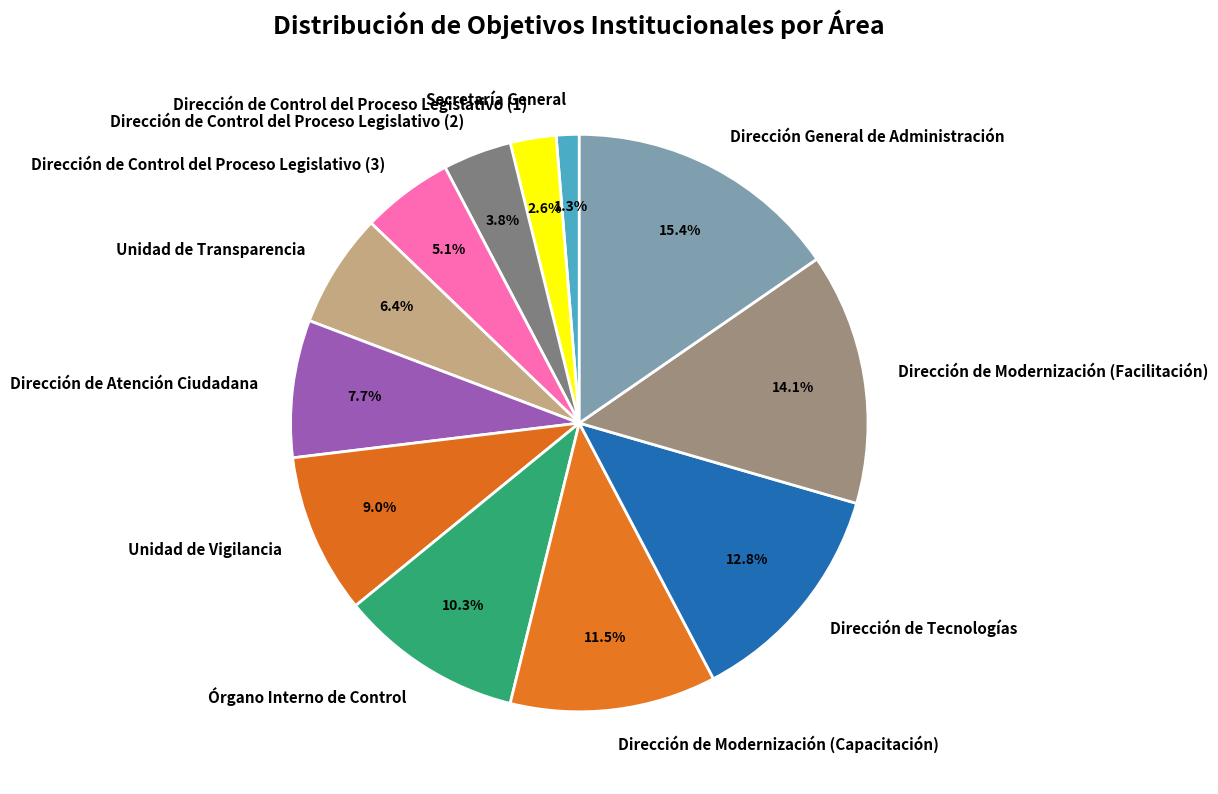

What percentage is the Dirección de Atención Ciudadana slice, to the nearest percent?

8%